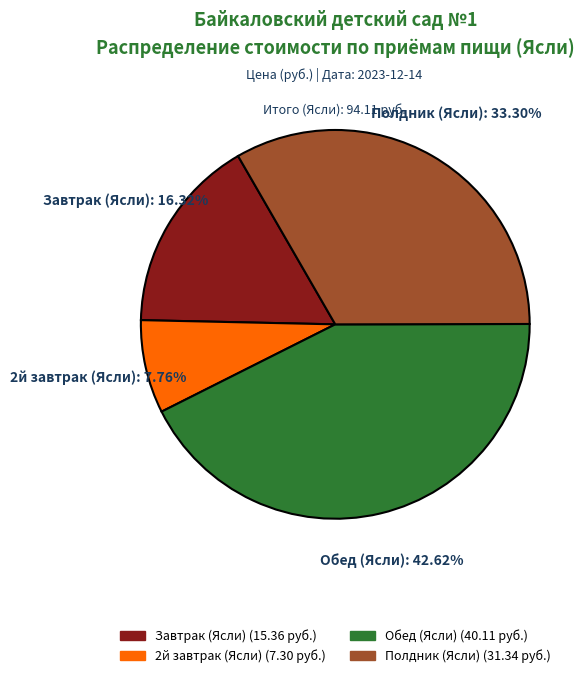

The Завтрак (Ясли) slice represents 7% of the pie. True or false?

False